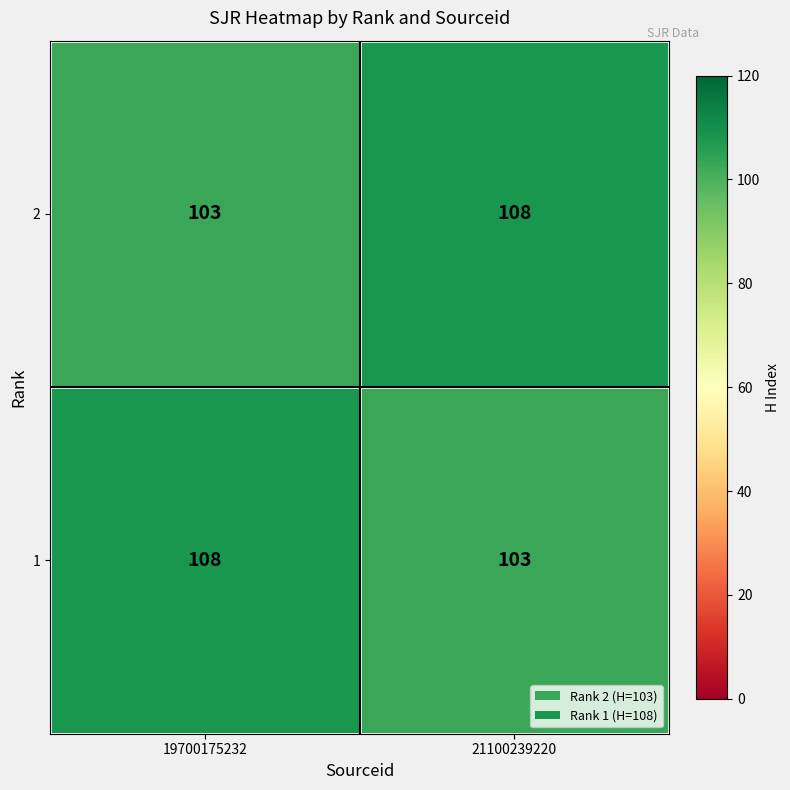

What is the difference between the highest and lowest values at 21100239220?

5